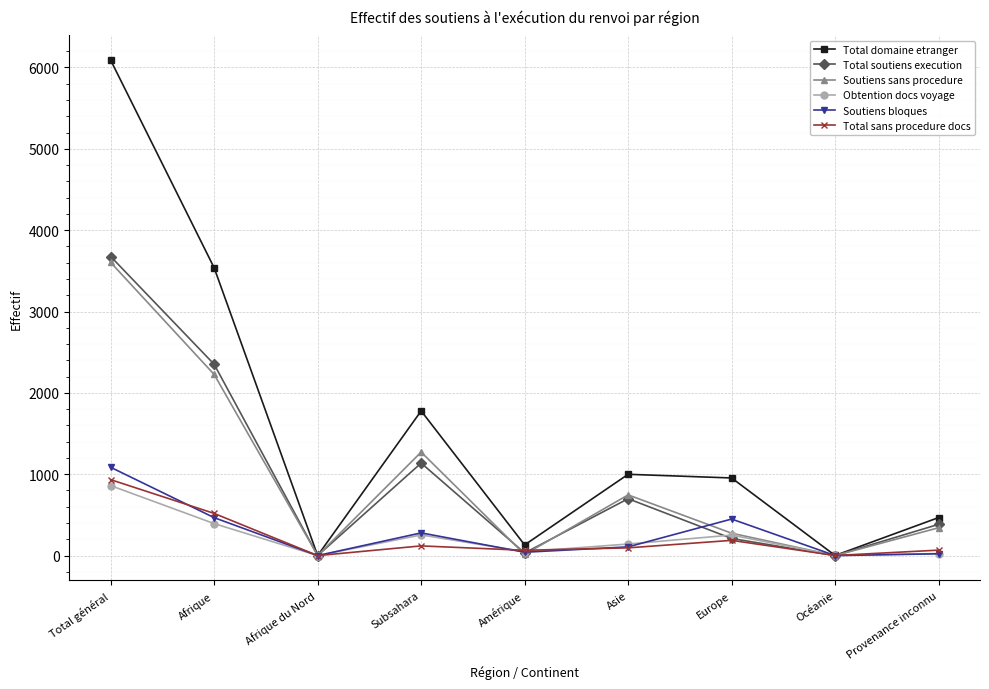

How many distinct data groups are displayed?

6